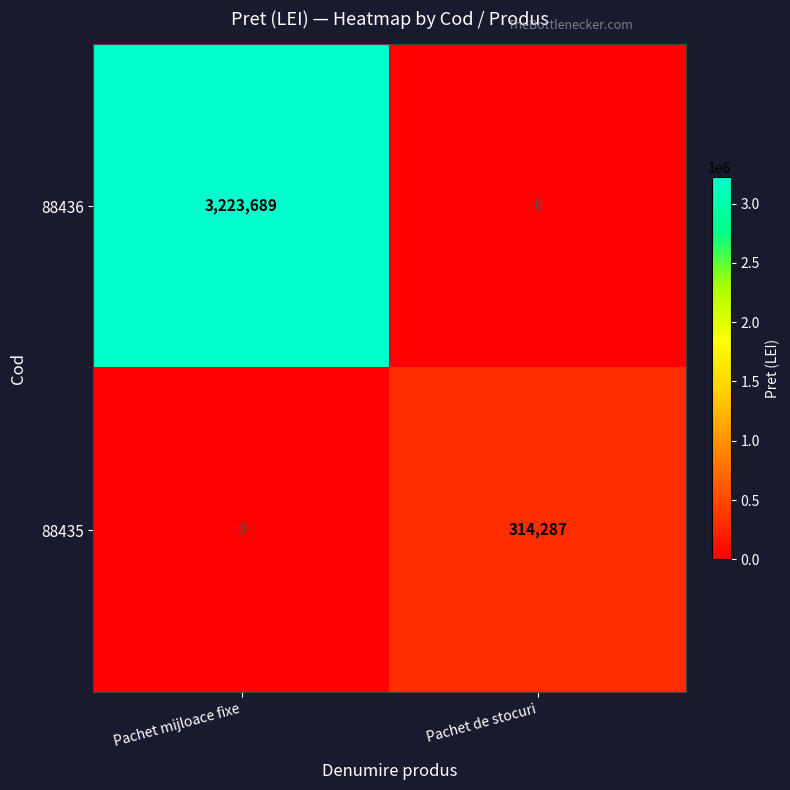

At which label does 88436 reach its peak?

Pachet mijloace fixe